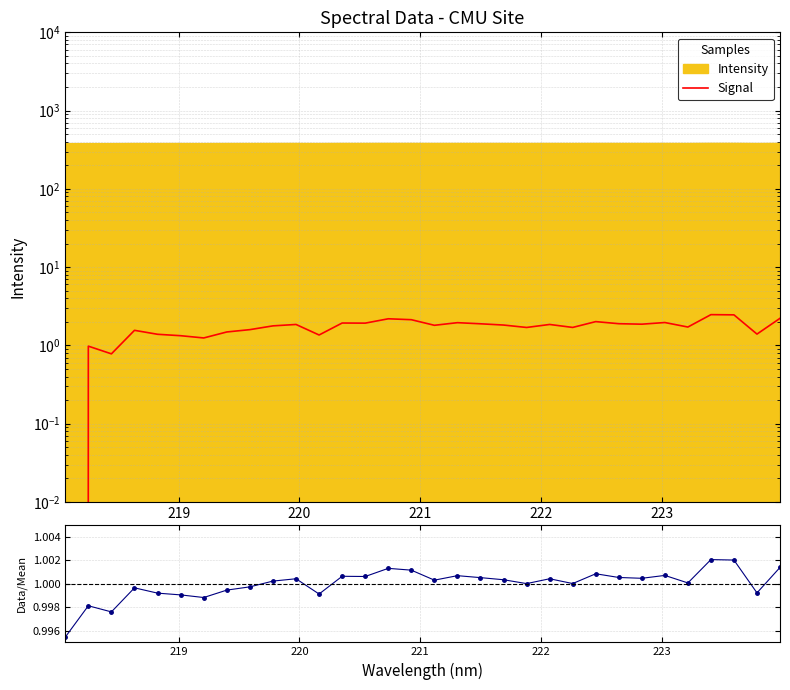

How many intersections are there between Data/Mean and Signal?

1